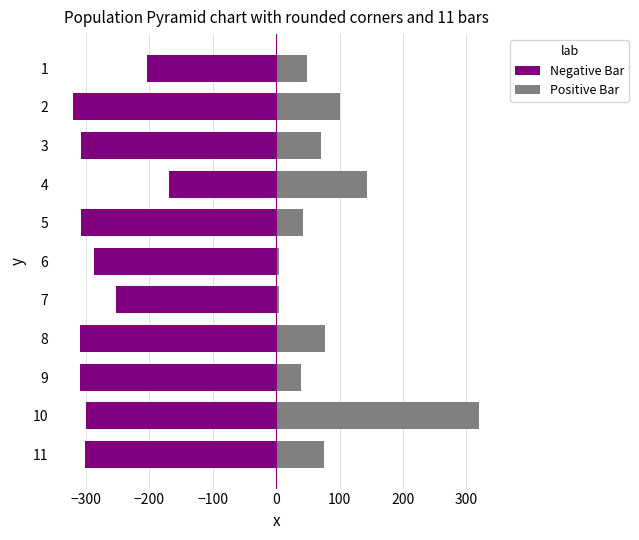

Reading left to right, list all the values displayed in this chart.

Negative Bar: -203.6	-320.0	-307.8	-169.6	-307.8	-286.6	-252.3	-309.0	-309.0	-300.5	-301.1
Positive Bar: 49.0	100.0	70.0	143.0	43.0	5.0	5.0	77.0	39.0	320.0	75.0